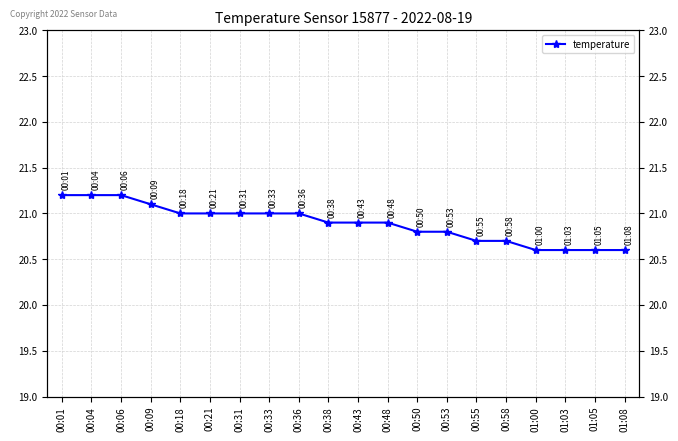

List the labels in order of value, largest first.

00:01, 00:04, 00:06, 00:09, 00:18, 00:21, 00:31, 00:33, 00:36, 00:38, 00:43, 00:48, 00:50, 00:53, 00:55, 00:58, 01:00, 01:03, 01:05, 01:08